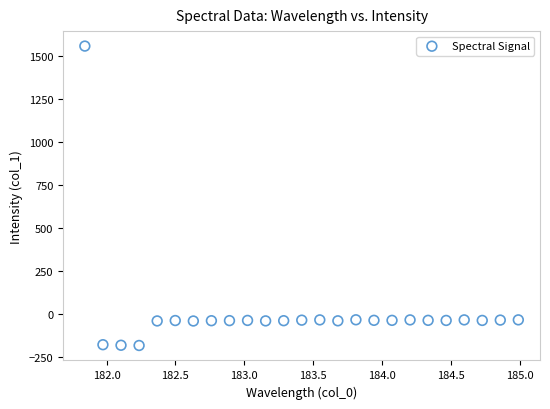

What is the range of Y values (max minus min)?

1743.4